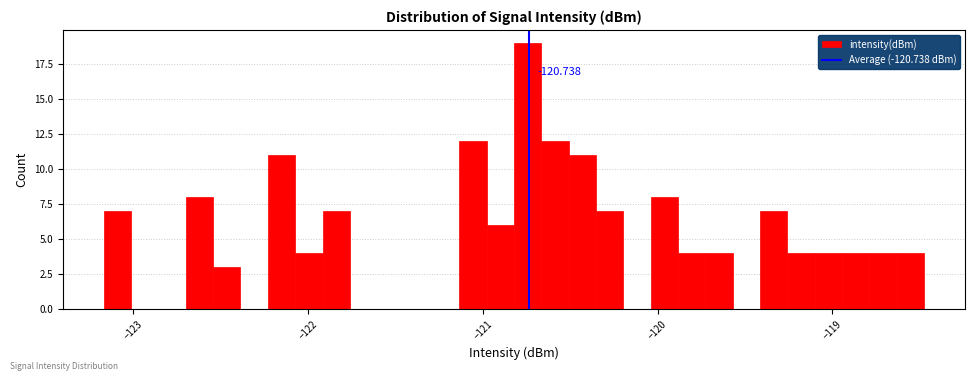

Around what value on the x-axis is the tallest bar? Give the approximate position of its centre, as read against the axis.

-120.7